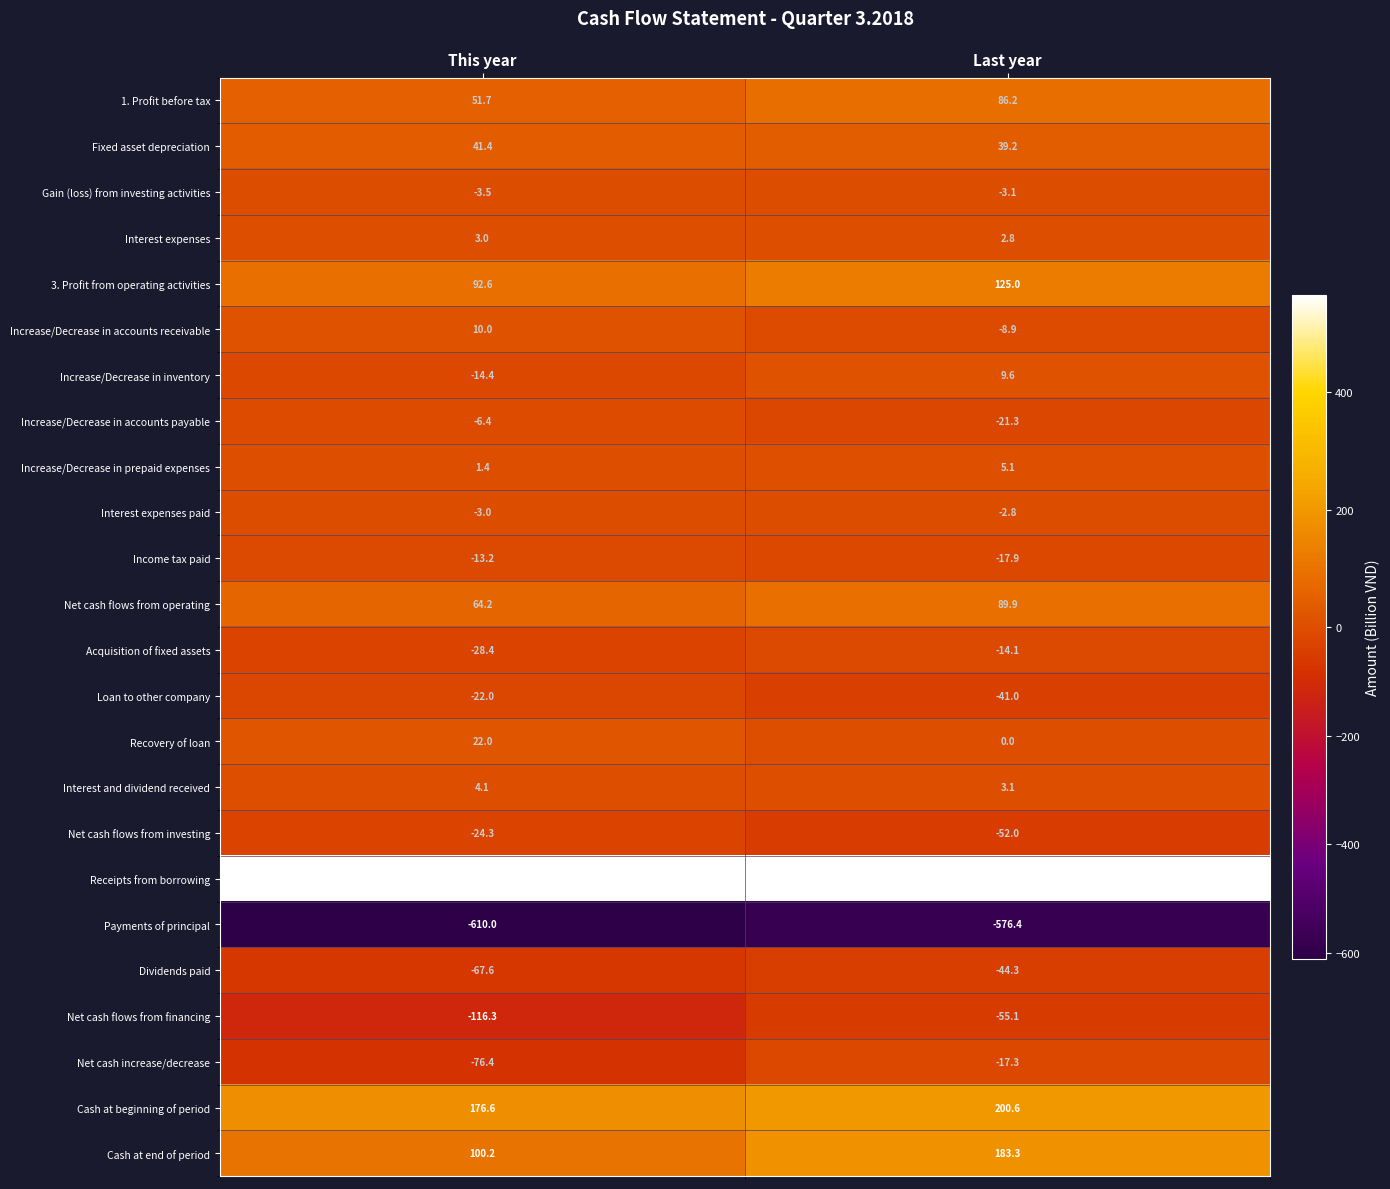

What is the total value across all series at Last year?

456.2